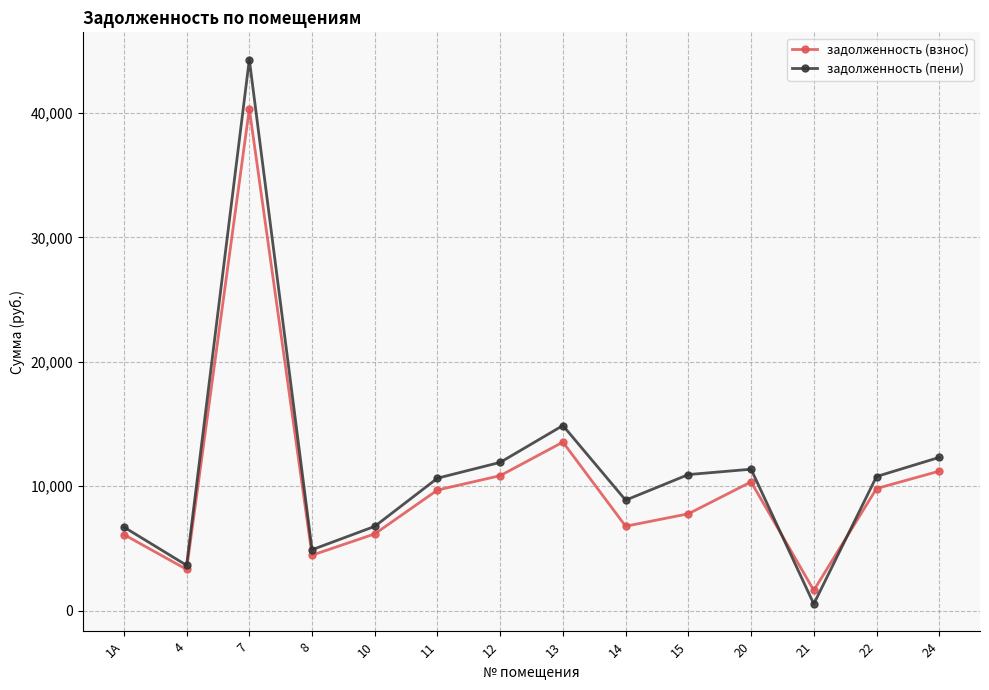

What is the difference between the second highest and second lowest values in the задолженность (пени) series?

11236.8